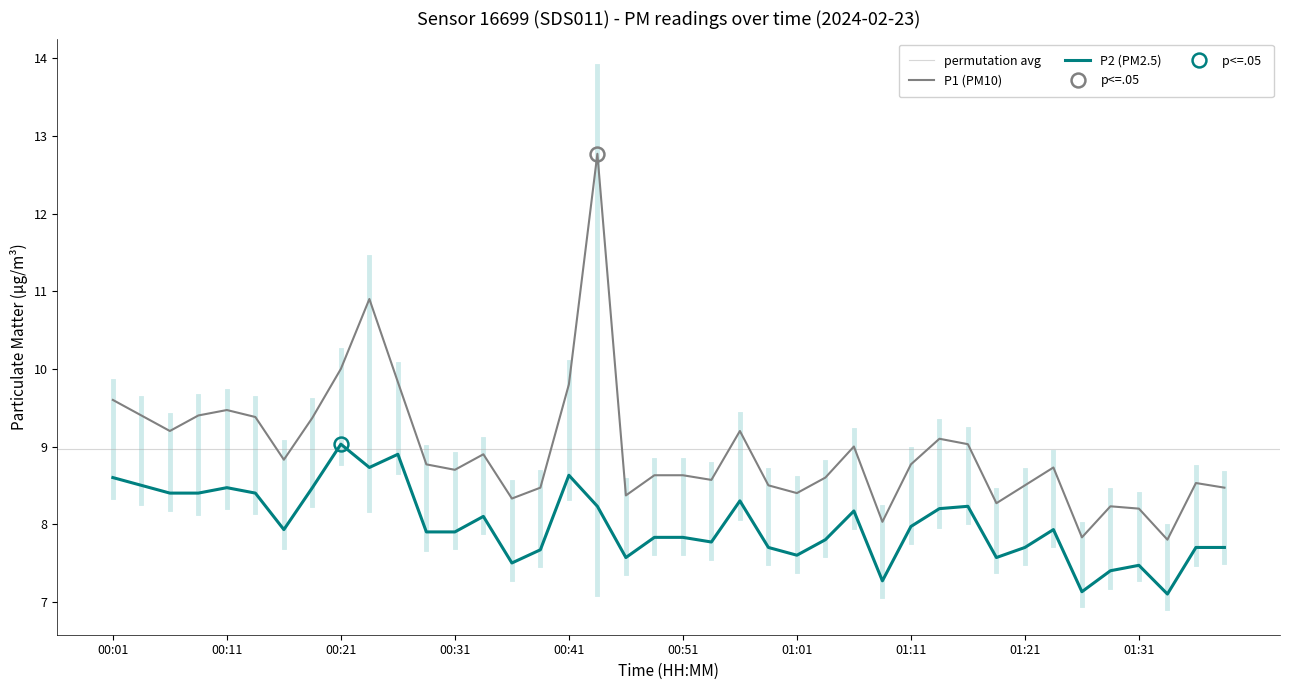

How many lines are shown in the chart?

2